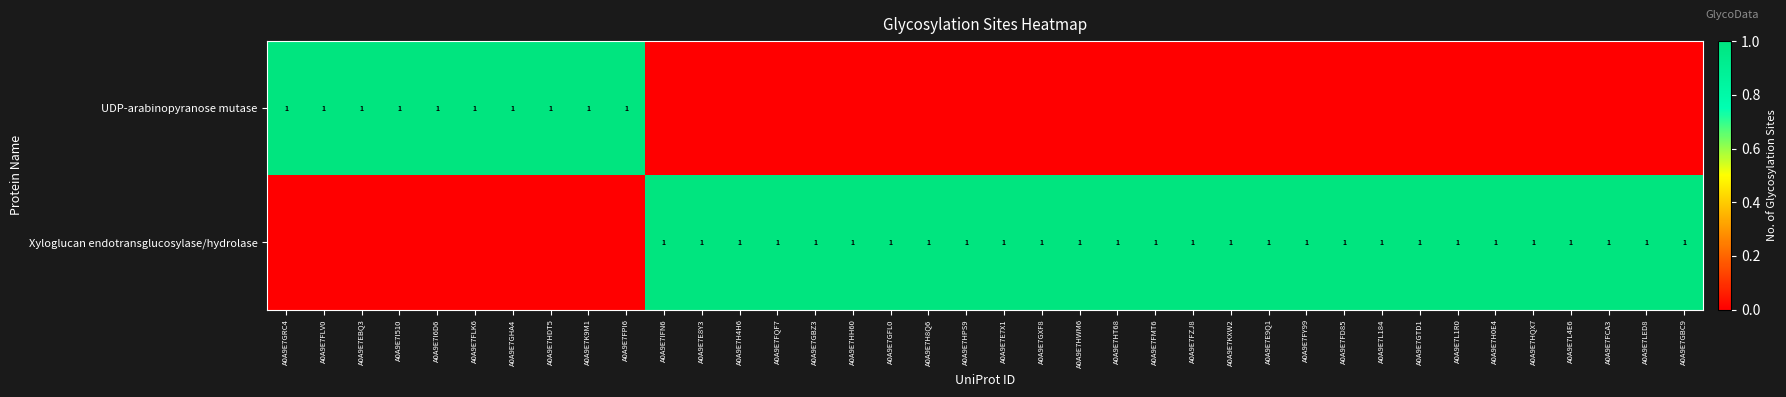

The value of UDP-arabinopyranose mutase at A0A9E7FLK6 is 1. True or false?

True